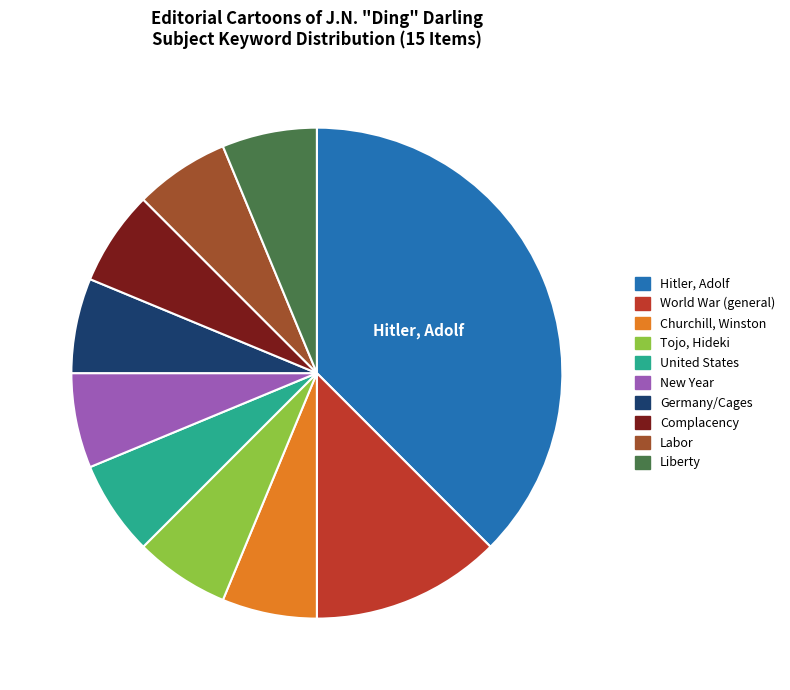

Approximately how many times larger is the value at World War (general) compared to United States?

2.0